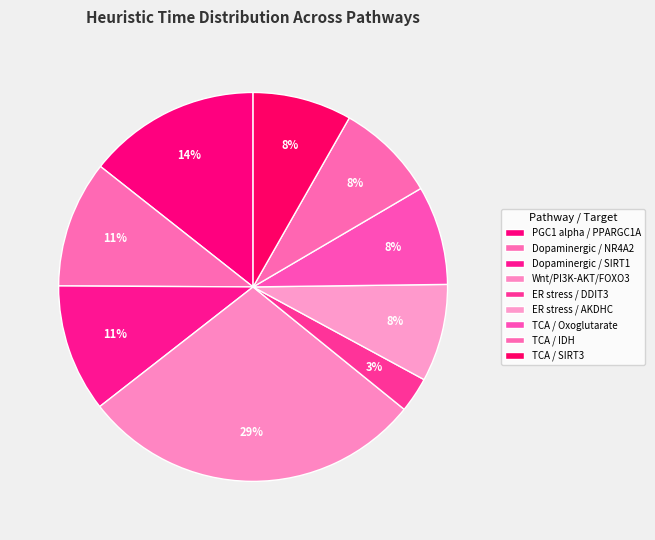

To the nearest percent, what percentage of the pie is ER stress / AKDHC?

8%